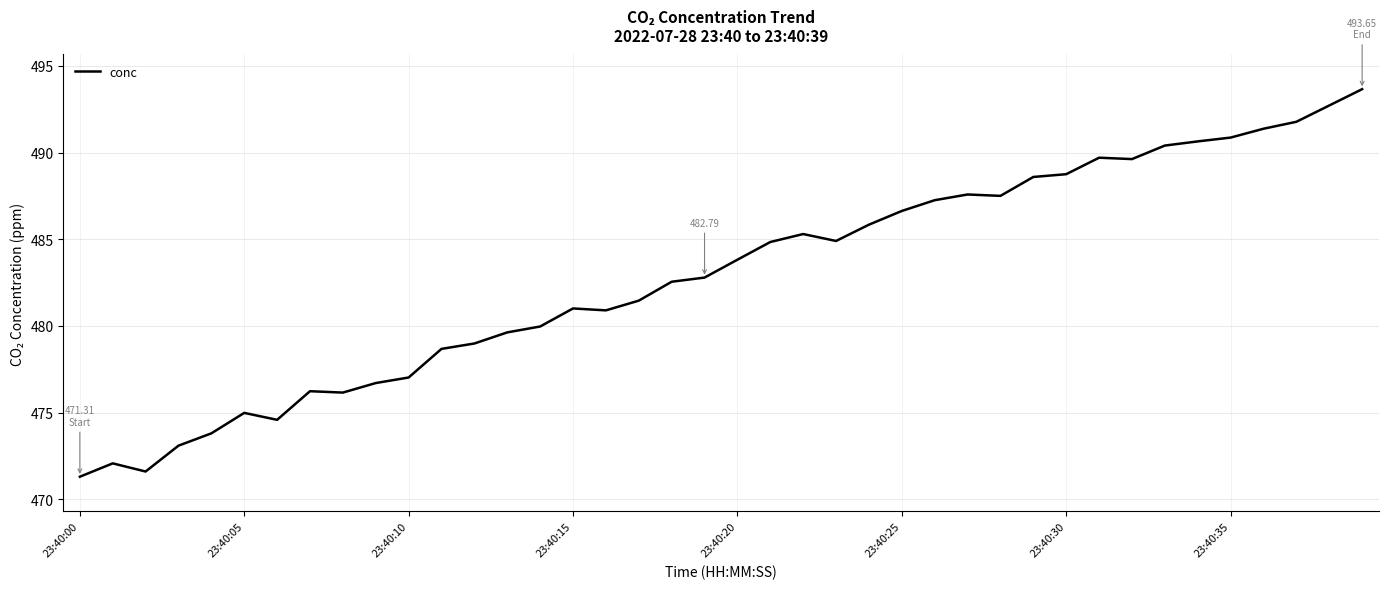

What is the difference between the maximum and minimum values?

22.3